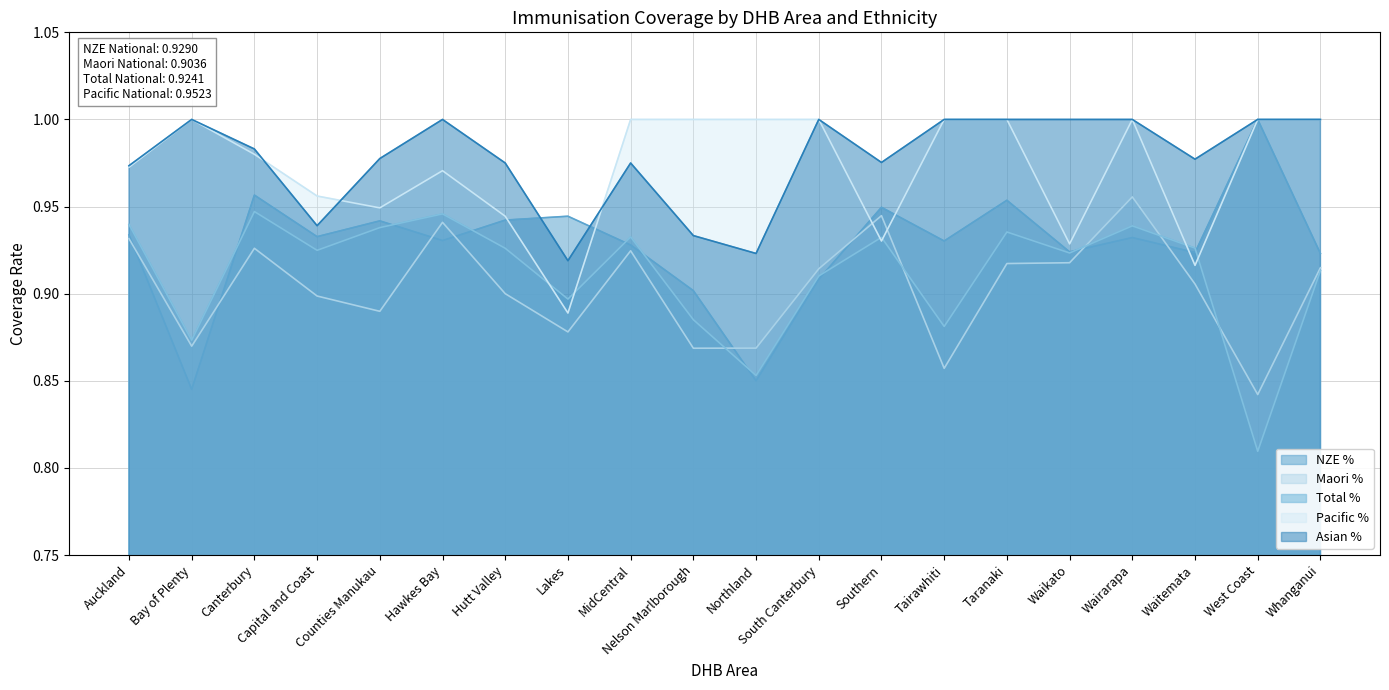

Rank the series at South Canterbury from highest to lowest value.

Pacific %, Asian %, Maori %, Total %, NZE %